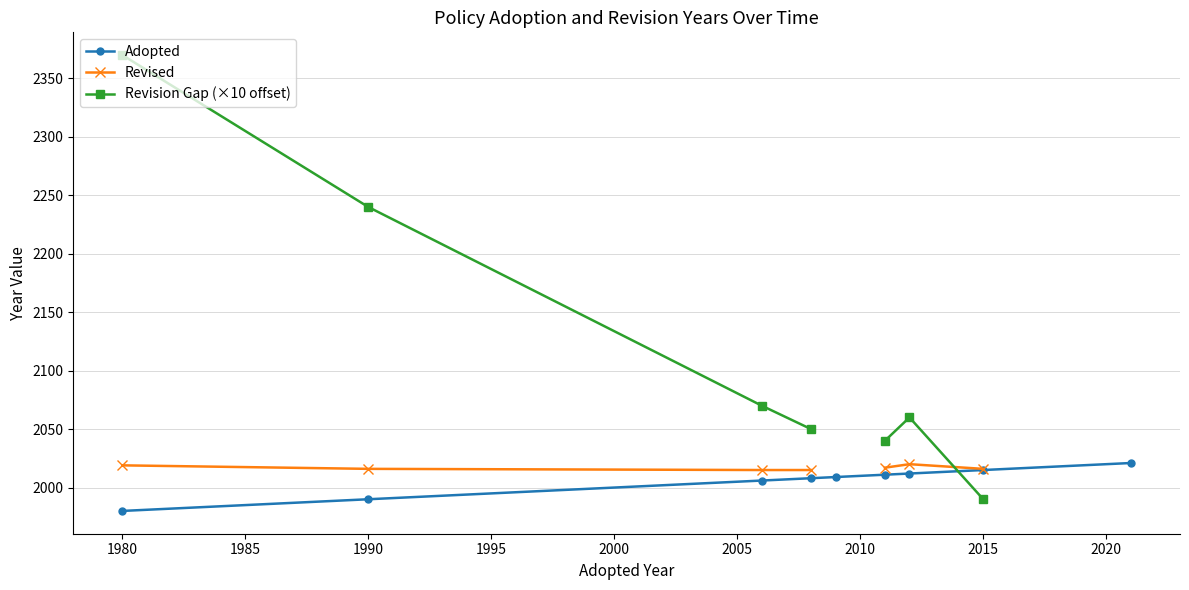

Is it true that Adopted equals 1214 at 1990?

False